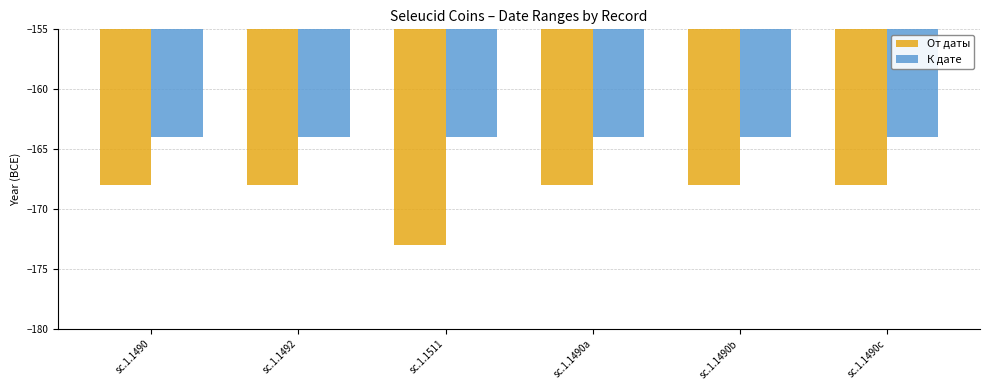

True or false: От даты has a value of -168 at sc.1.1492.

True